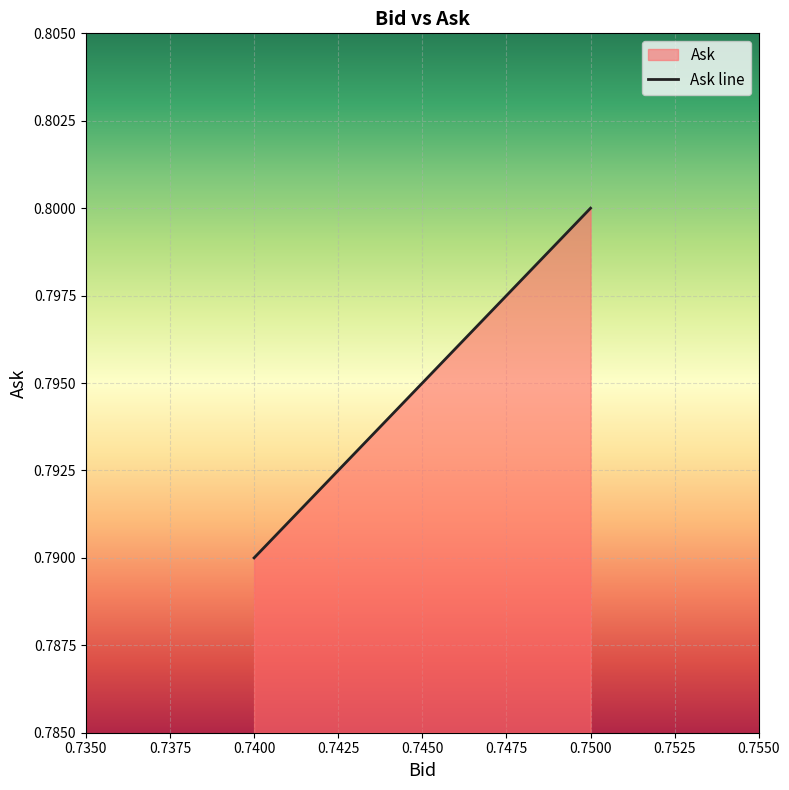

Between 0.7350 and 0.7375, which is larger?

0.7350